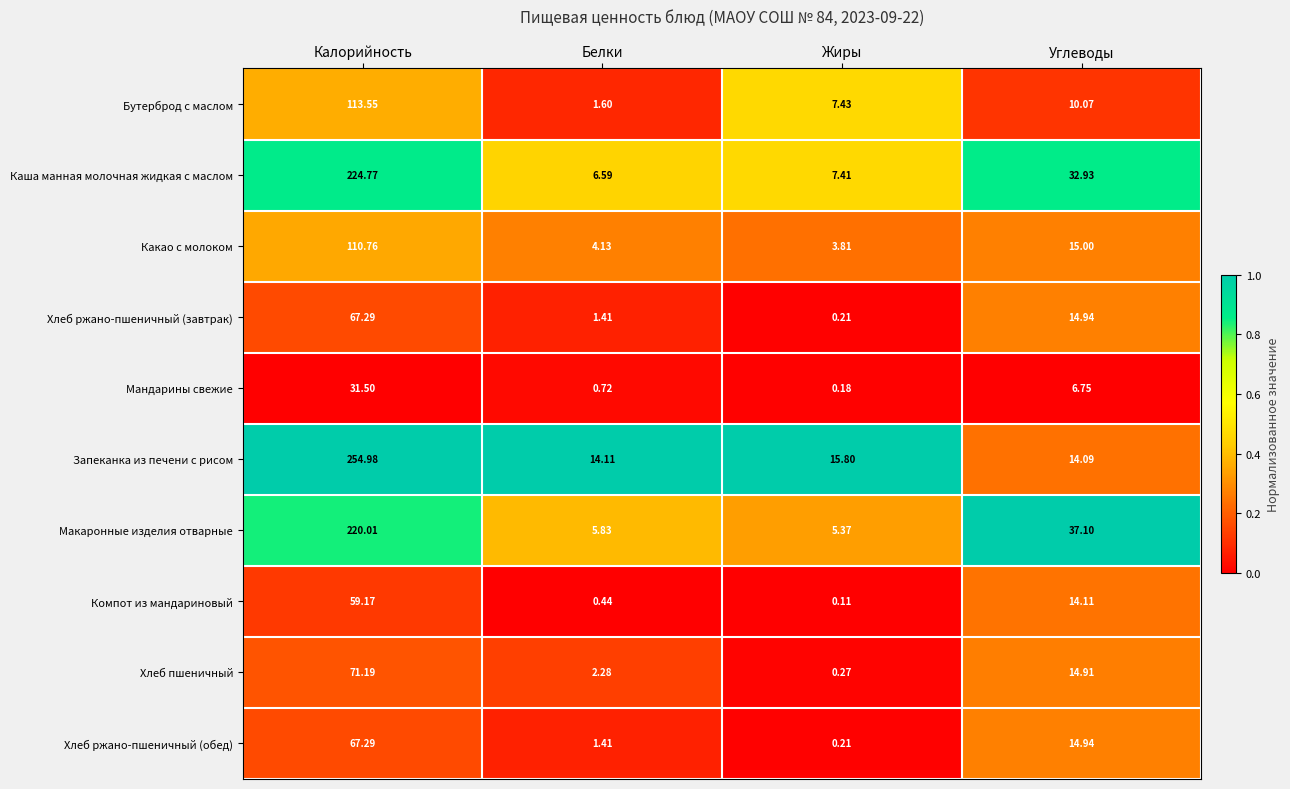

List the labels in order of Мандарины свежие value, smallest first.

Жиры, Белки, Углеводы, Калорийность